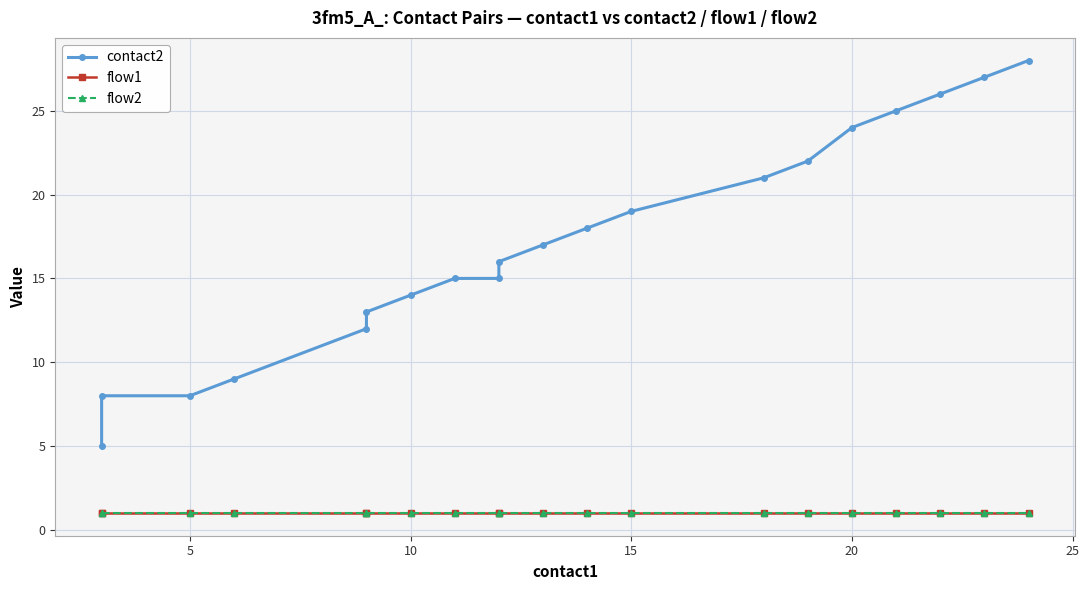

What is the average value of the flow1 series?

1